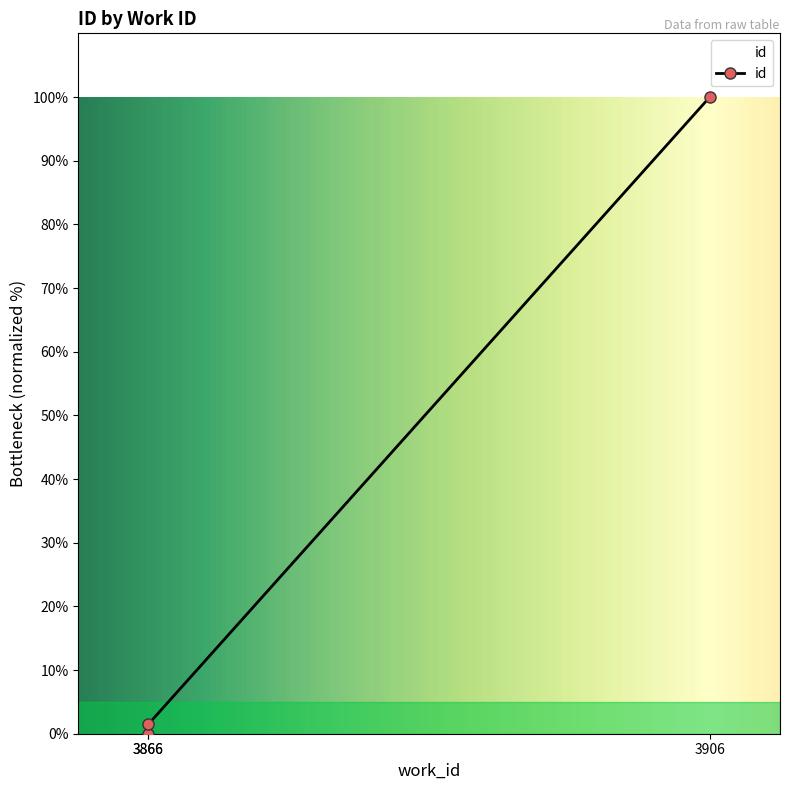

Does the chart have visible grid lines?

No